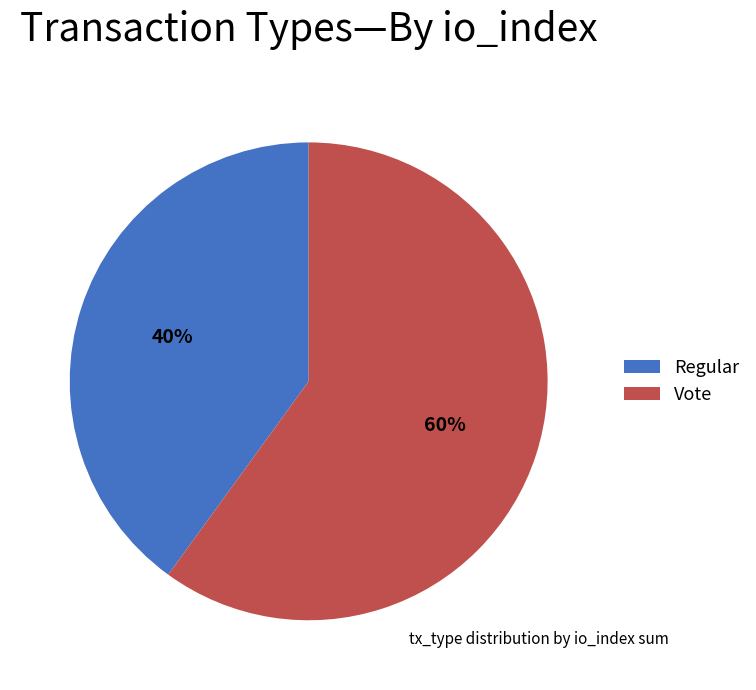

True or false: Vote accounts for 60% of the total.

True